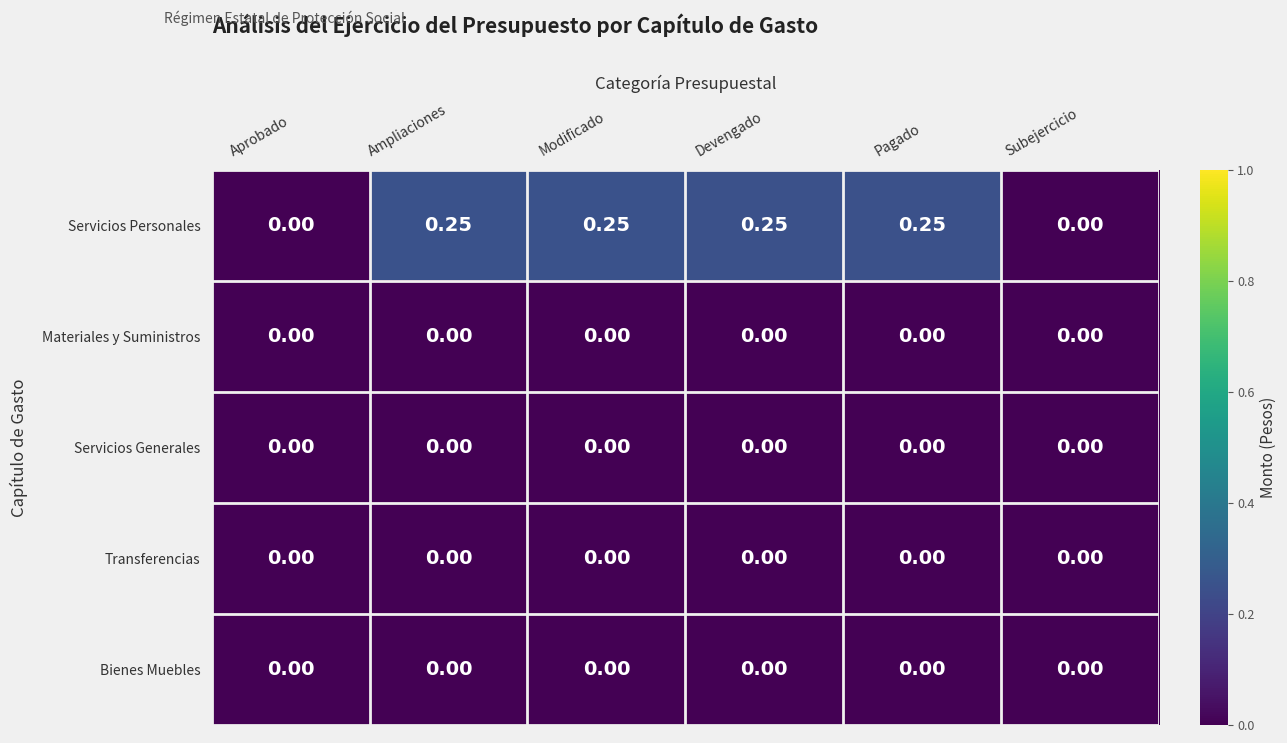

Which series has the largest total across all categories?

Servicios Personales